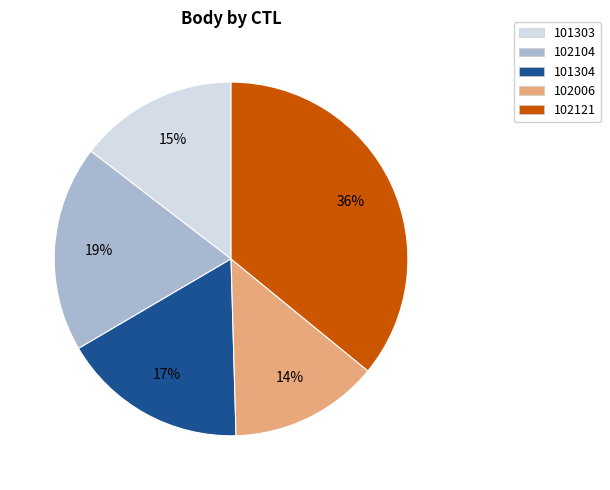

What is the smallest slice in the pie chart?

102006